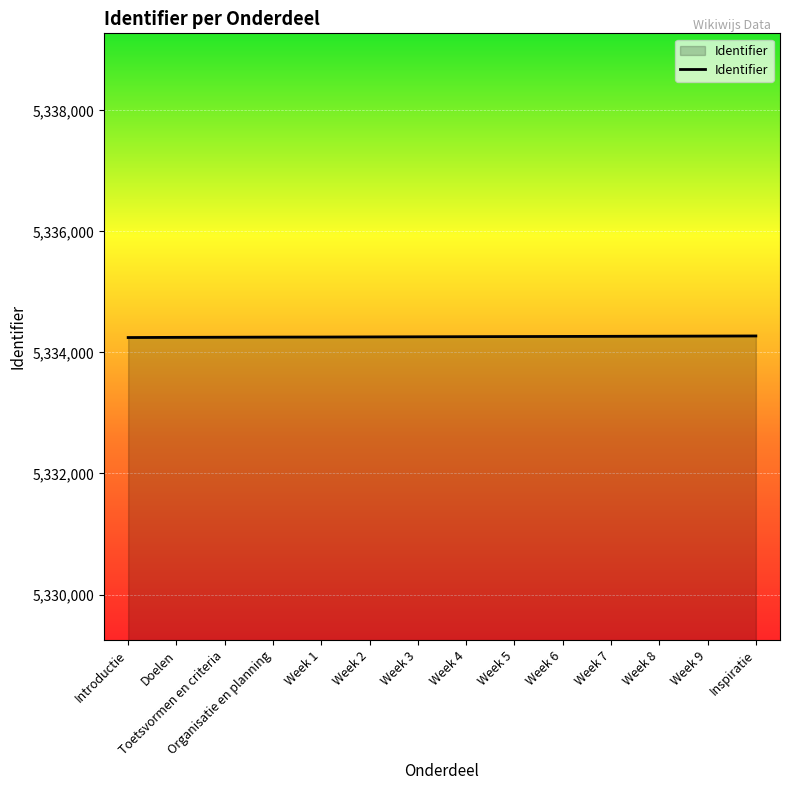

Approximately how many times larger is the value at Week 5 compared to Week 7?

1.0